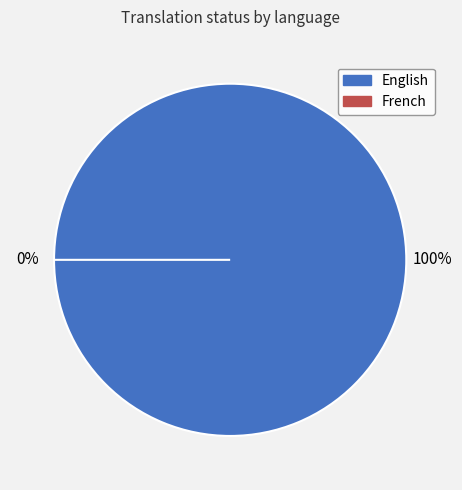

Is the sum of English and French greater than half?

Yes